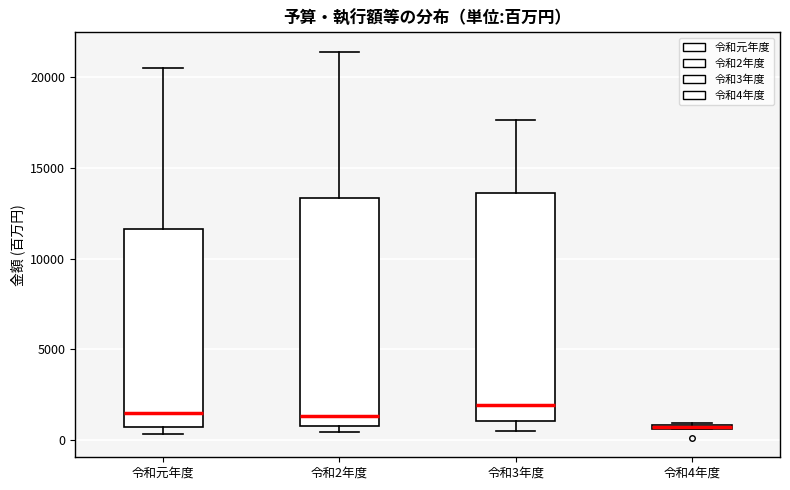

Where does the upper whisker of the box for 令和2年度 end on the y-axis? The values are not printed on the chart, so give them approximately, as read against the axis.

21500